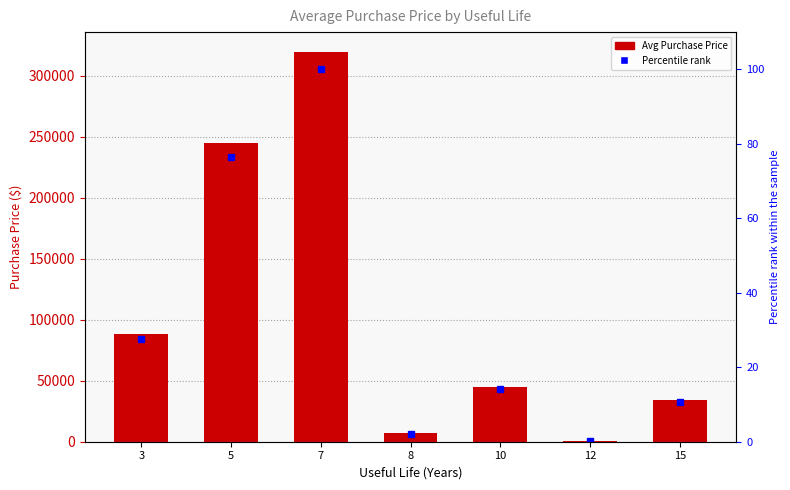

List the labels in order of Average Purchase Price value, smallest first.

12, 8, 15, 10, 3, 5, 7